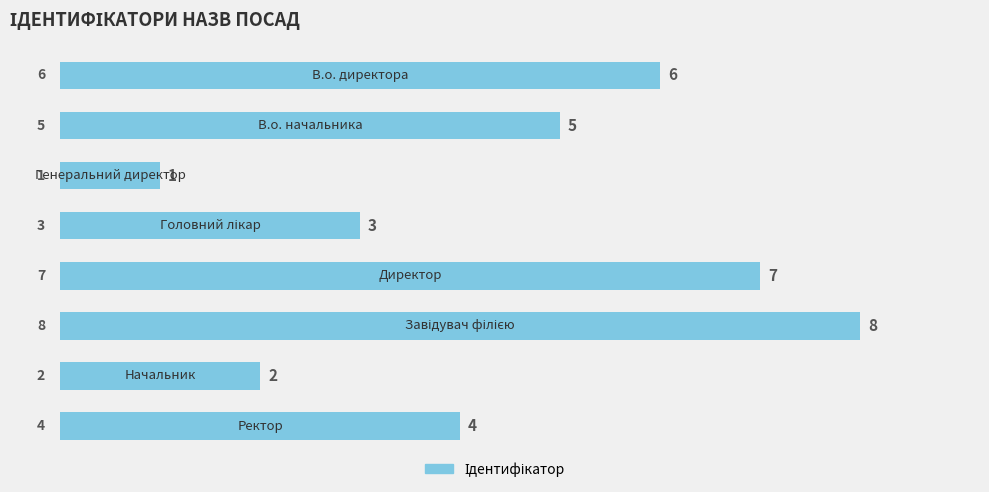

Count the values in the range 3 to 7.

5